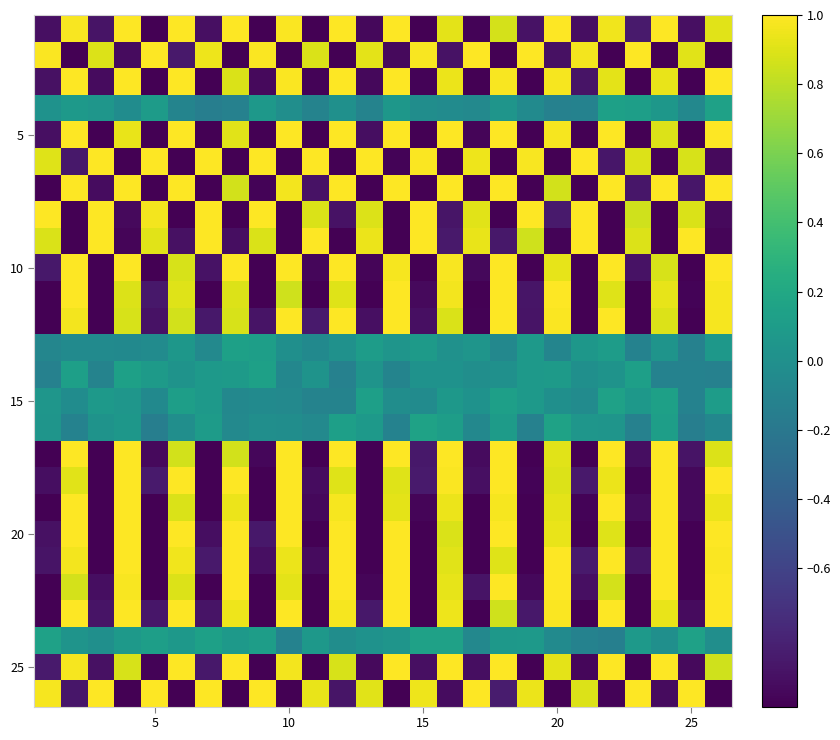

At which category is the sum across all series the highest?

17